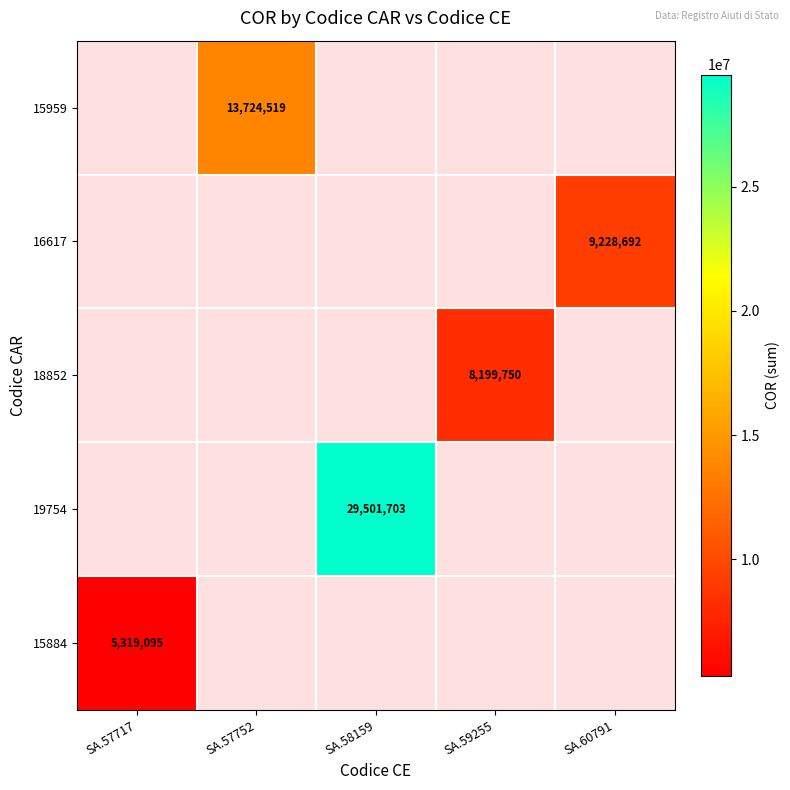

Is it true that 15959 equals 13724519 at SA.57752?

True